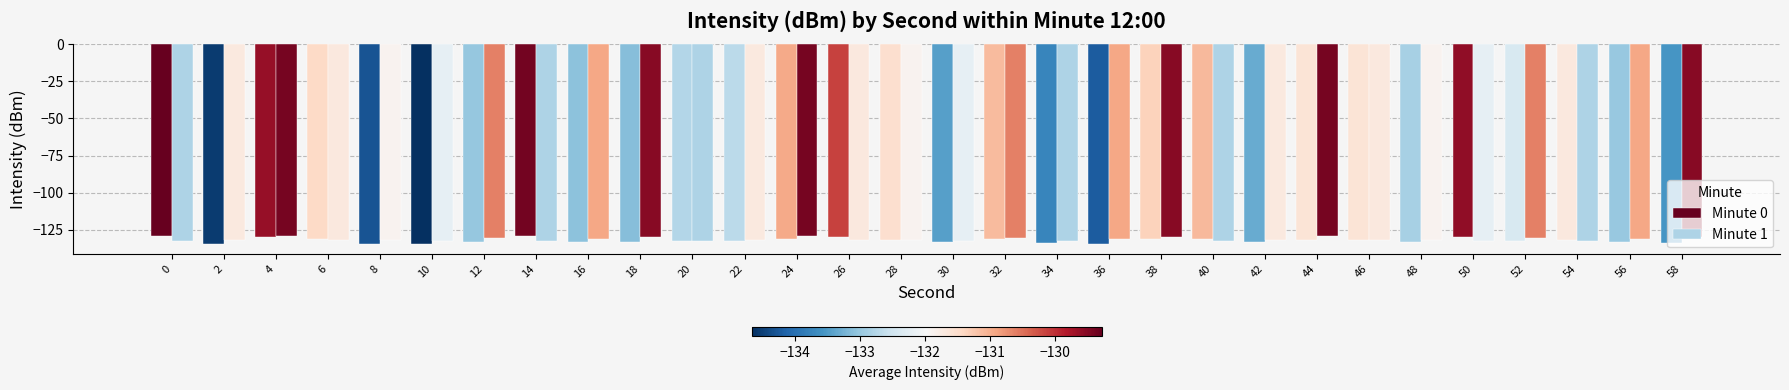

What is the difference between the Minute 0 values at 44 and 6?

0.2